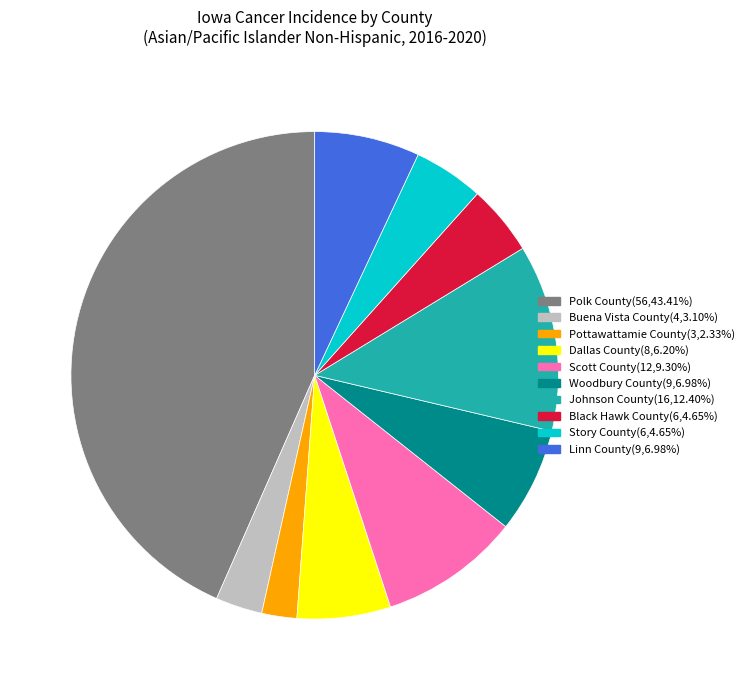

Which has a higher value, Dallas County or Black Hawk County?

Dallas County